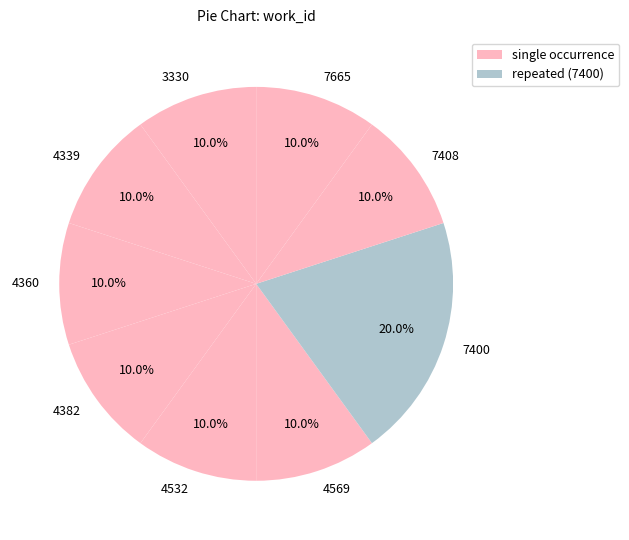

To the nearest percent, what is the combined percentage of 4532 and 4382?

20%